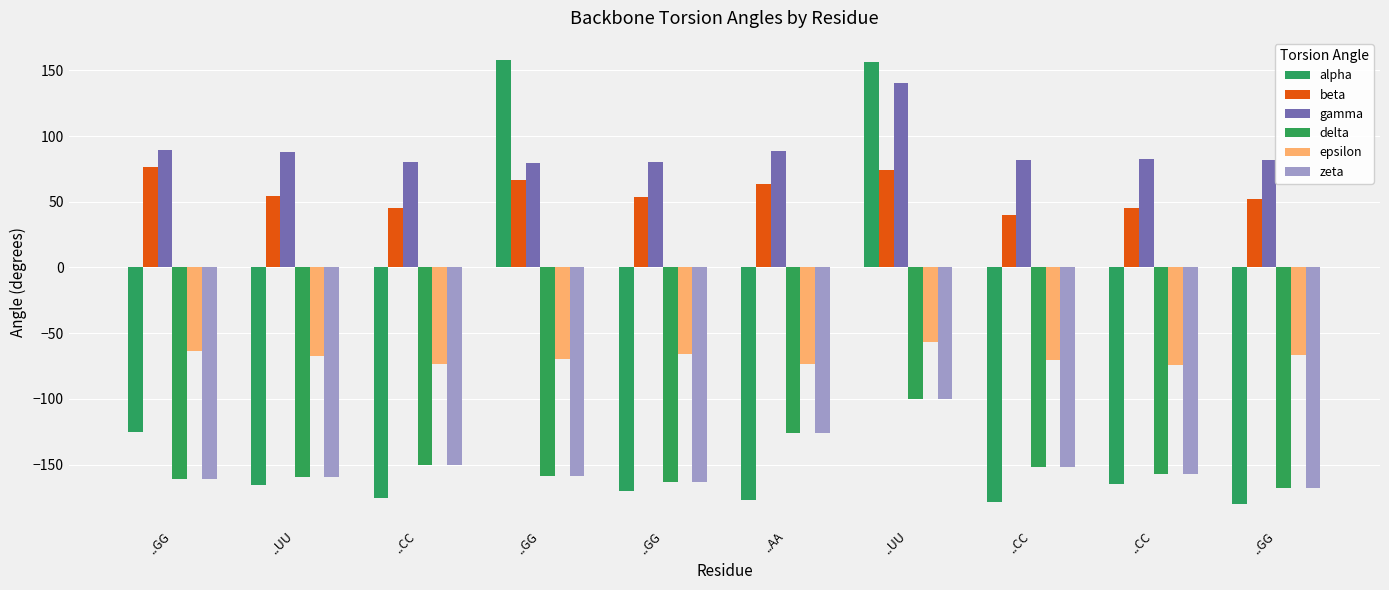

What are all the series names shown in the legend?

alpha, beta, gamma, delta, epsilon, zeta